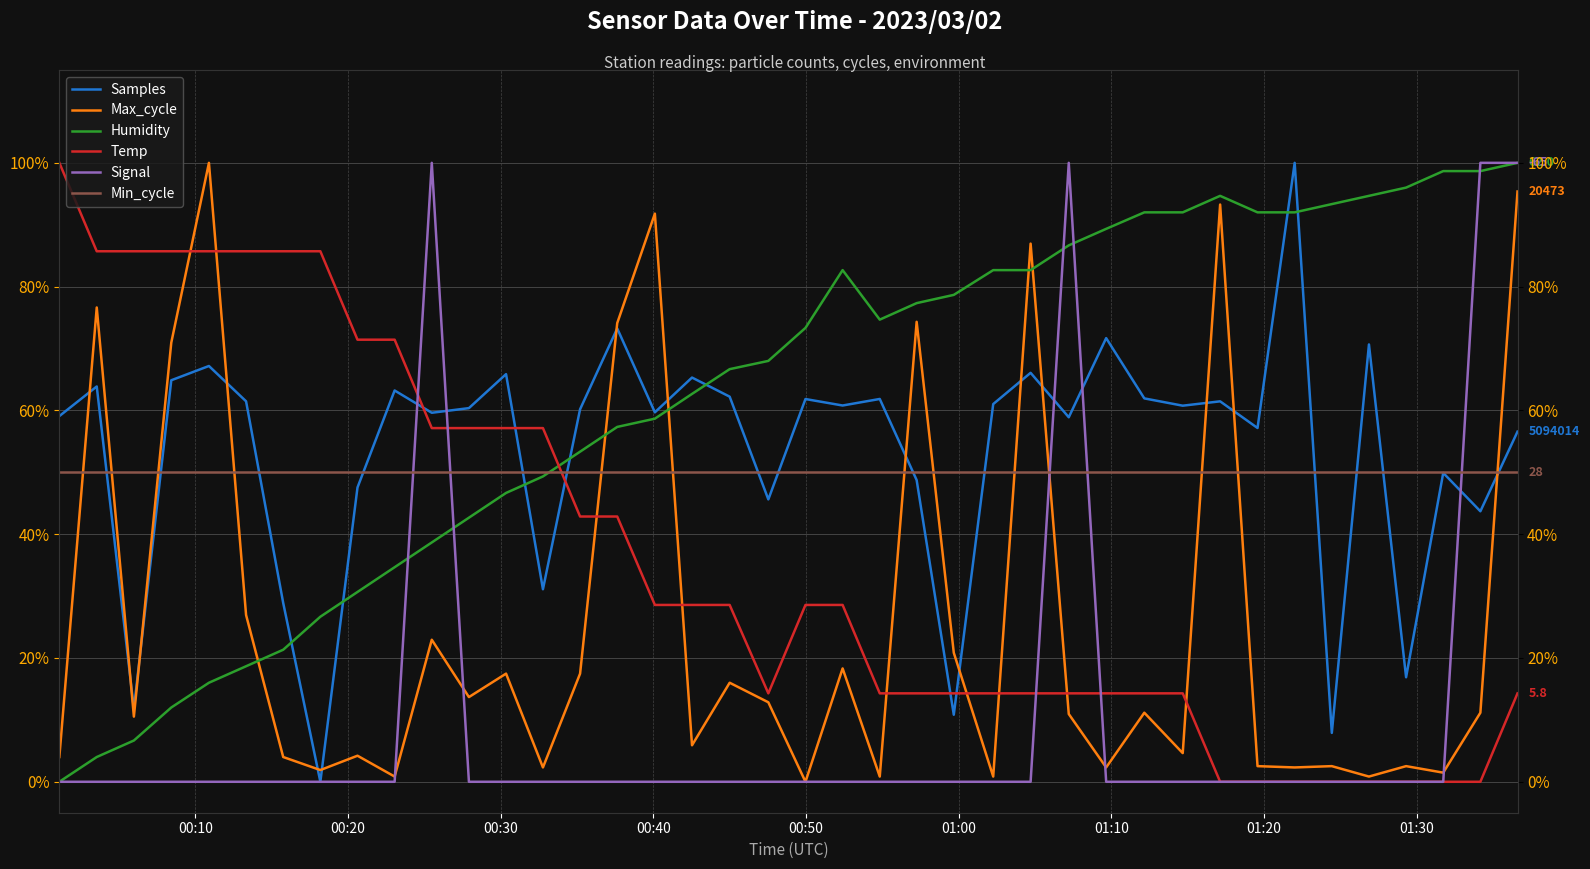

What is the difference between the second highest and second lowest values in the Temp series?

0.9